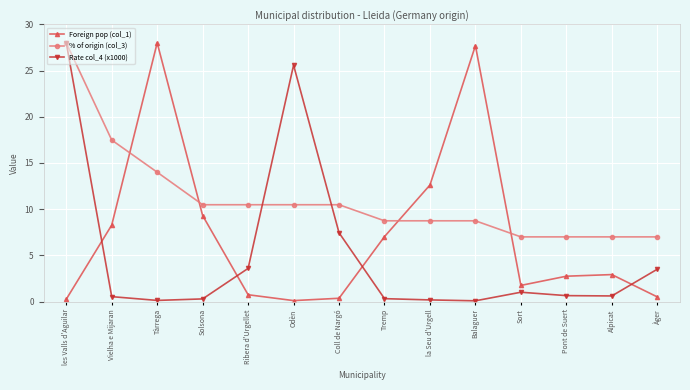

True or false: Rate col_4 (x1000) and Foreign pop (col_1) intersect in this chart.

True